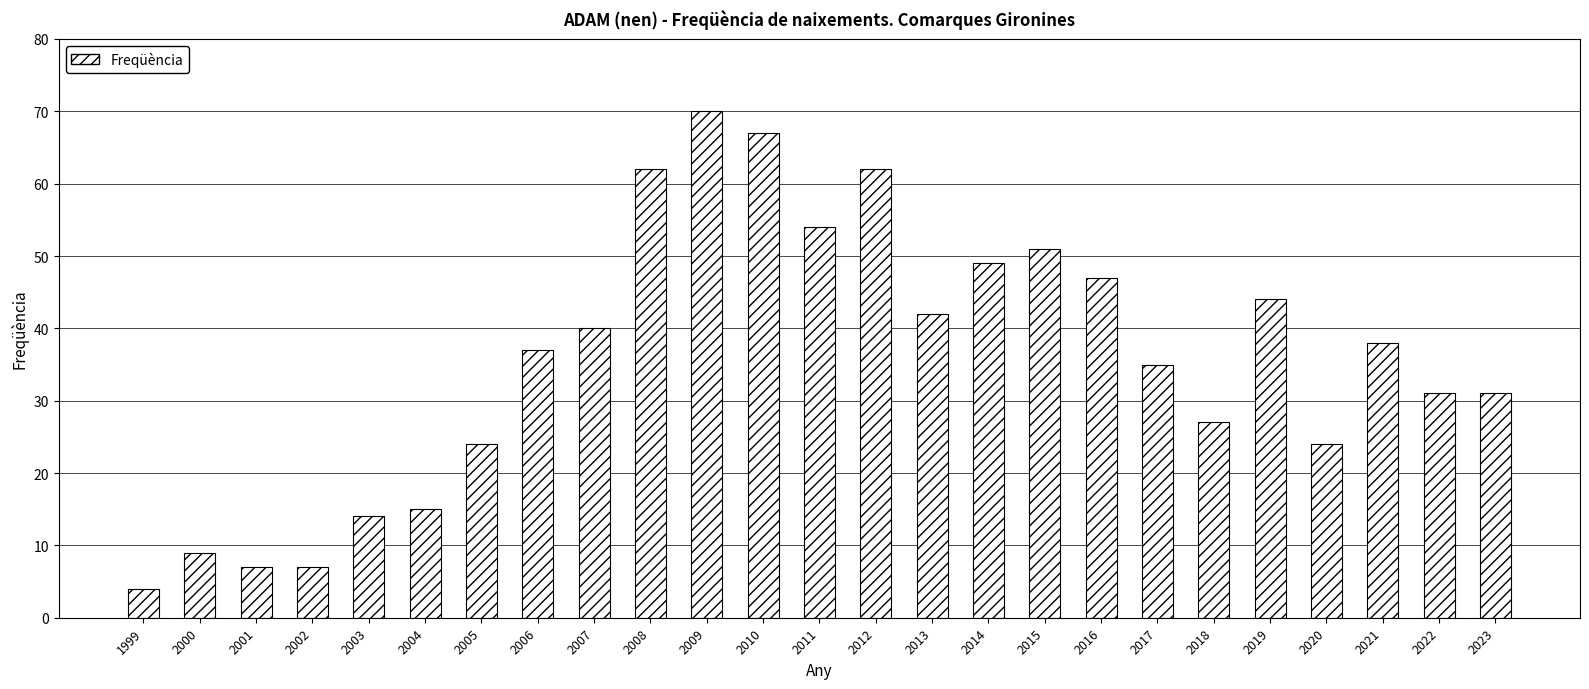

Approximately how many times larger is the value at 2008 compared to 2009?

0.9